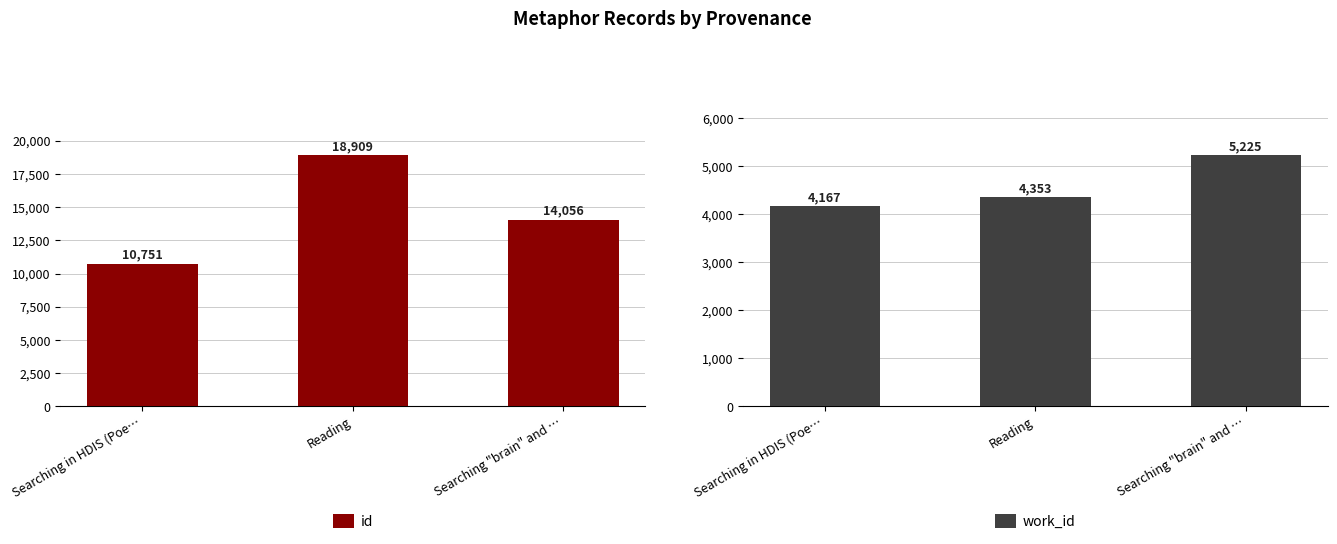

What is the total value across all series at Searching in HDIS (Poe…?

14918